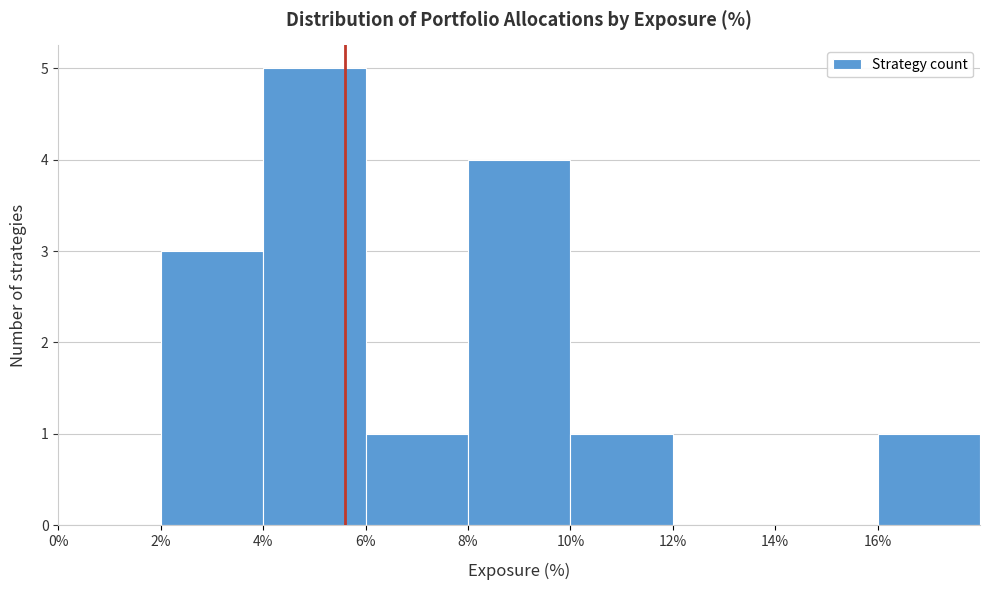

How tall is the bar that spans 16 to 18 on the x-axis? The values are not printed on the chart, so give them approximately, as read against the axis.

1